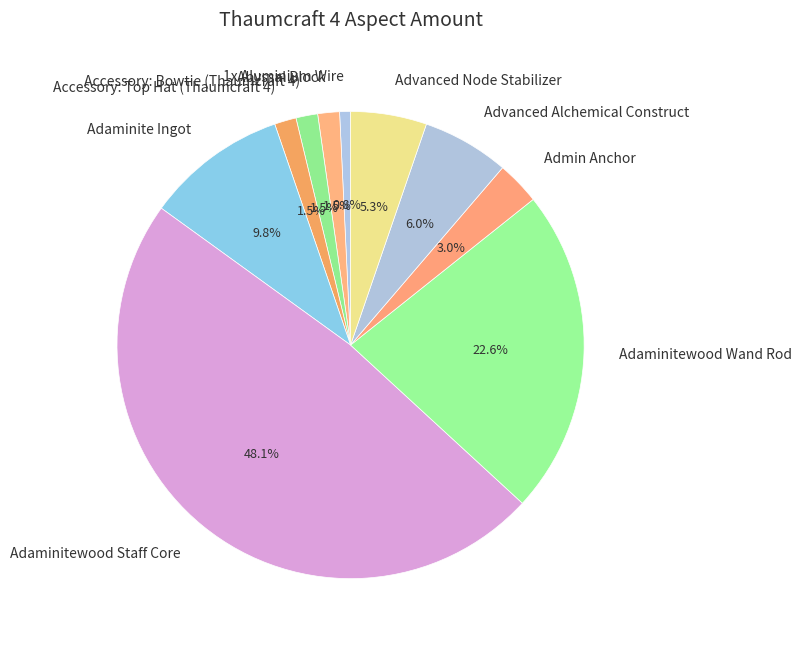

Is it true that Adaminitewood Wand Rod is 32% of the pie?

False